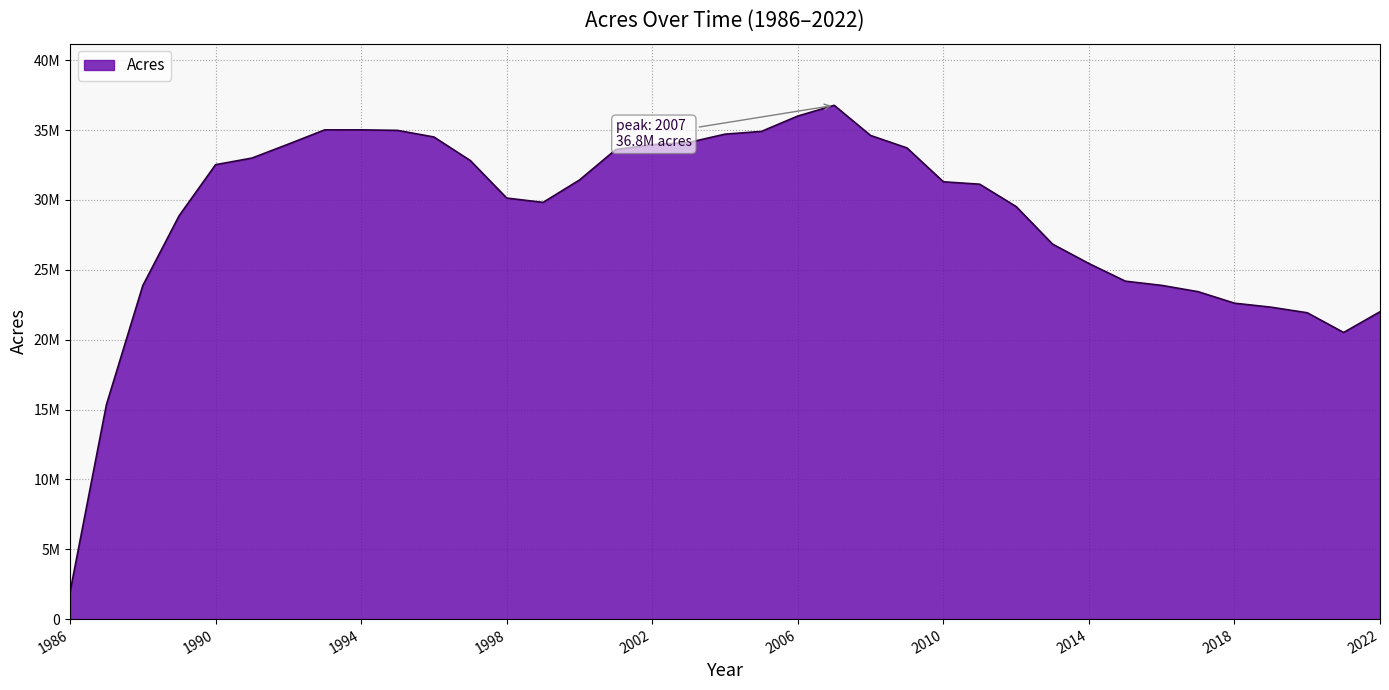

At which category does the chart reach its minimum across all series?

1986